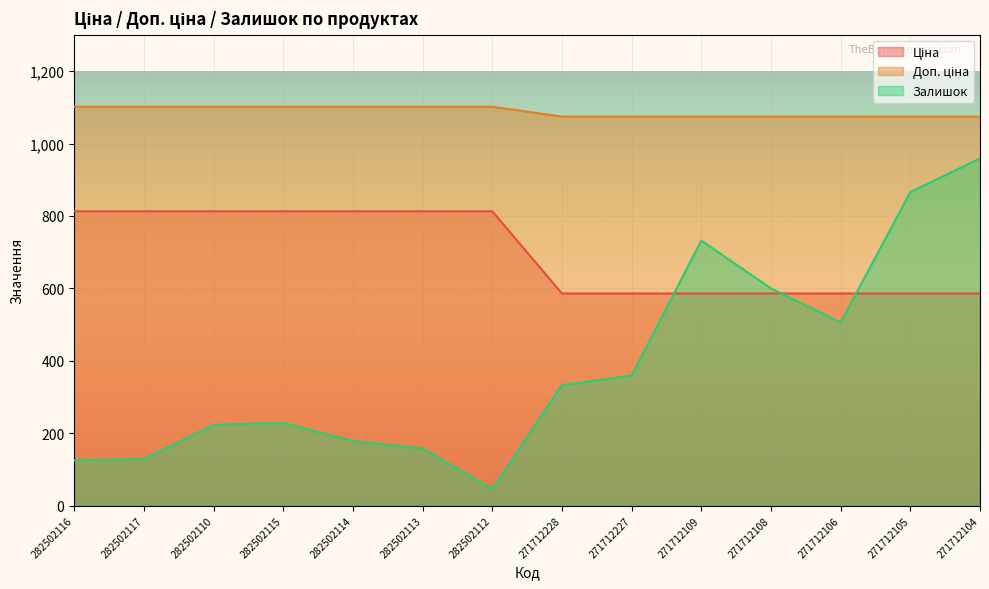

The value of Ціна at 271712106 is 586.0. True or false?

True